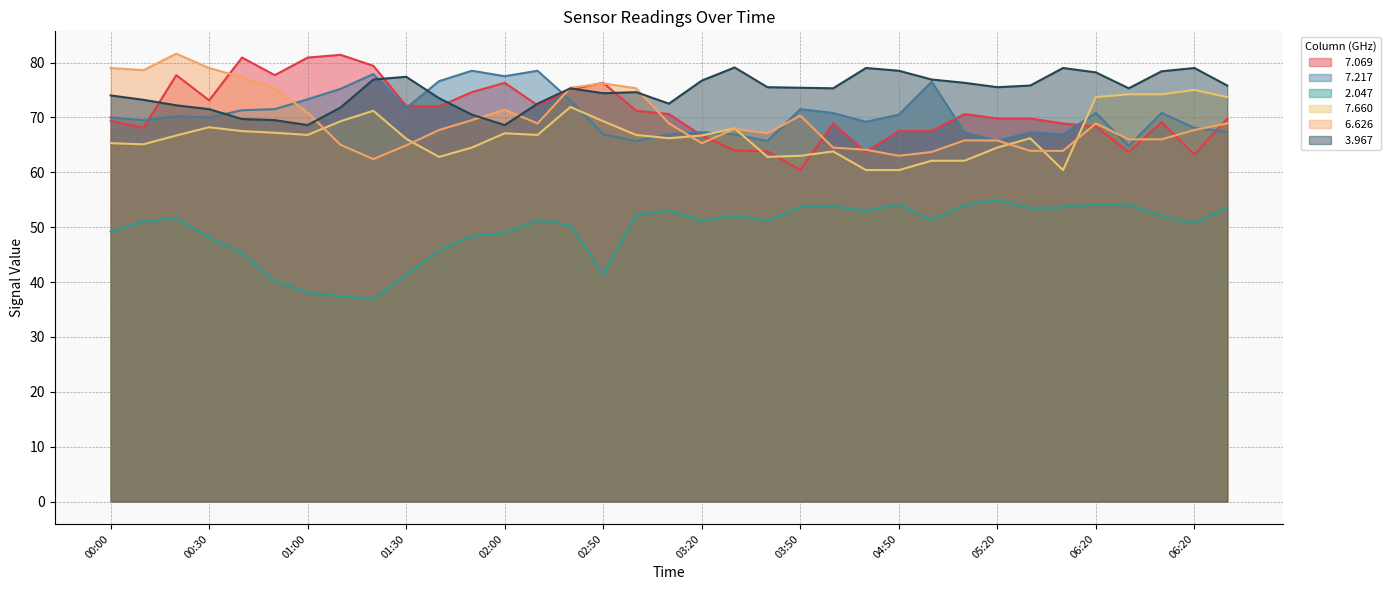

Reading left to right, transcribe all the data shown in this chart.

  7.069: 69.4	68.1	77.7	73.1	80.9	77.7	80.9	81.4	79.4	72.1	72.0	74.6	76.3	72.2	75.1	76.3	71.2	70.6	66.7	64.0	63.8	60.4	68.9	63.7	67.5	67.5	70.6	69.8	69.8	68.9	68.3	63.7	69.1	63.2	69.8
  7.217: 70.0	69.5	70.2	70.0	71.3	71.5	73.3	75.2	77.9	71.7	76.6	78.5	77.5	78.5	73.1	66.9	65.7	66.9	67.3	66.9	65.7	71.5	70.8	69.2	70.5	76.5	67.3	65.7	67.3	66.9	70.8	64.8	70.8	68.1	67.3
  2.047: 49.2	51.0	51.7	48.1	45.3	40.2	38.1	37.4	36.9	41.3	45.7	48.4	49.0	51.2	50.4	41.4	52.3	53.0	51.2	52.1	51.2	53.7	53.8	53.0	54.2	51.3	54.1	54.9	53.5	53.6	54.2	54.1	52.1	50.7	53.6
  7.660: 65.3	65.1	66.7	68.2	67.5	67.2	66.8	69.3	71.2	66.1	62.8	64.5	67.1	66.8	71.9	69.3	66.8	66.2	66.7	68.0	62.8	63.0	63.8	60.4	60.4	62.1	62.1	64.5	66.2	60.4	73.7	74.2	74.2	75.0	73.7
  6.626: 79.0	78.6	81.6	79.0	77.3	75.3	70.9	65.0	62.4	64.9	67.7	69.5	71.4	68.9	75.4	76.2	75.3	68.9	65.3	67.9	67.1	70.3	64.5	64.1	63.0	63.7	65.8	65.8	63.9	63.9	68.9	66.0	66.0	67.7	68.9
  3.967: 74.0	73.2	72.2	71.5	69.7	69.5	68.6	71.8	76.9	77.4	73.5	70.5	68.6	72.5	75.3	74.4	74.6	72.5	76.7	79.1	75.5	75.4	75.3	79.0	78.5	76.9	76.3	75.5	75.8	79.0	78.2	75.3	78.4	79.0	75.8